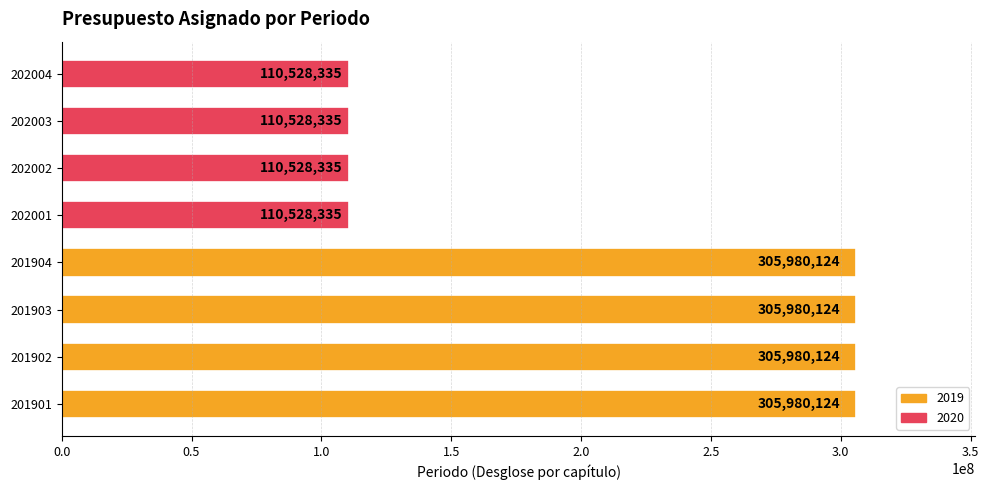

Reading bottom to top, extract all data points from this chart.

305980124	305980124	305980124	305980124	110528335	110528335	110528335	110528335